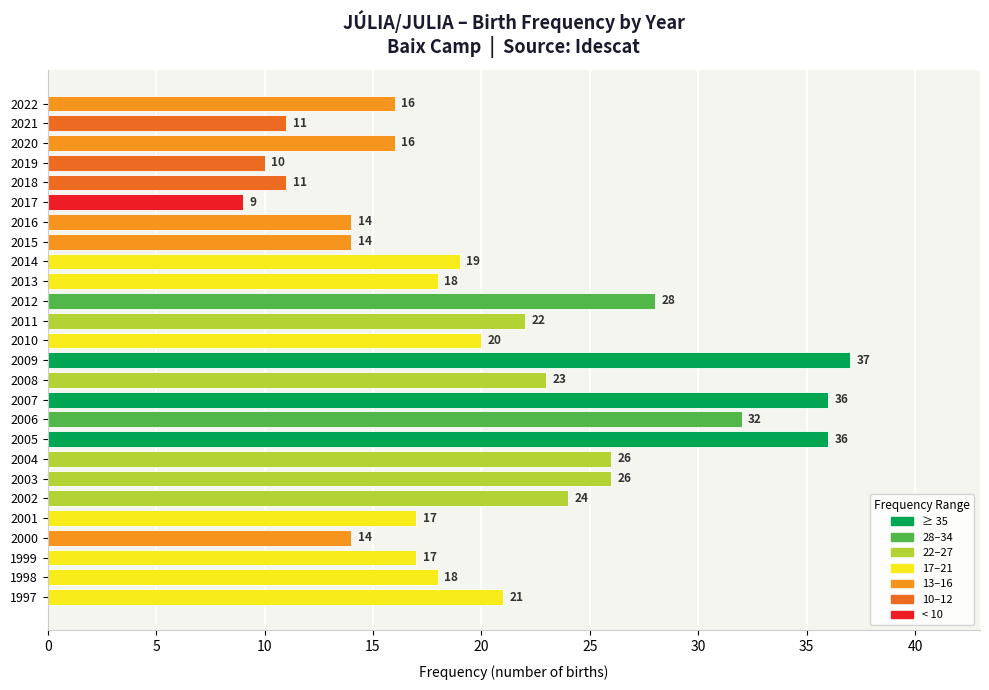

Which has a higher value, 2018 or 2005?

2005